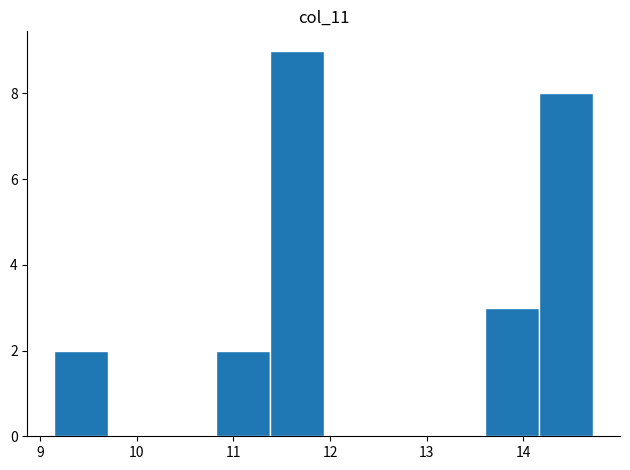

Reading left to right, list every bar in this chart as the range it spans on the x-axis followed by its height. Neither the bar edges nor the heights are printed on the chart, so give them approximately, as read against the axes.

9.2 to 9.7: 2
9.7 to 10.3: 0
10.3 to 10.8: 0
10.8 to 11.4: 2
11.4 to 11.9: 9
11.9 to 12.5: 0
12.5 to 13.0: 0
13.0 to 13.6: 0
13.6 to 14.2: 3
14.2 to 14.7: 8